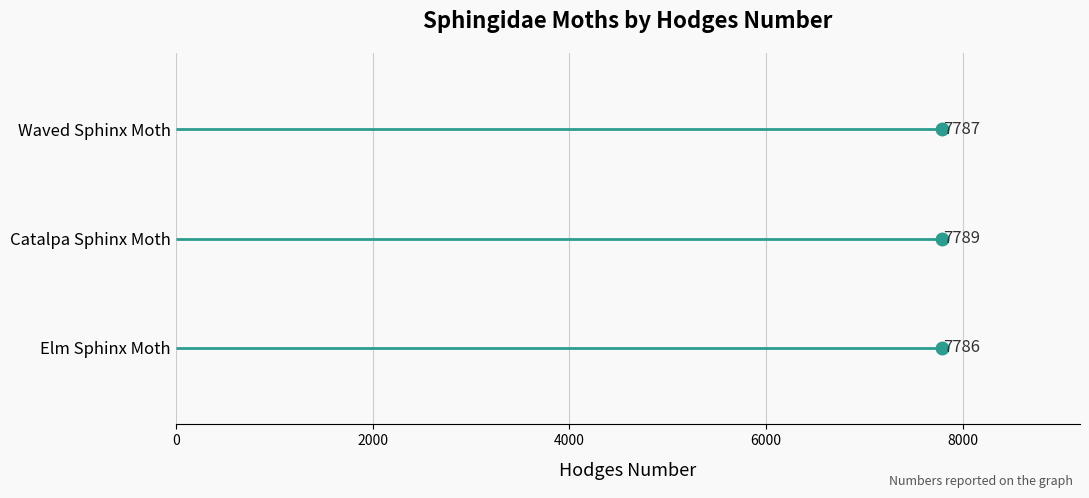

What is the label of the 3rd point from the right?

Elm Sphinx Moth